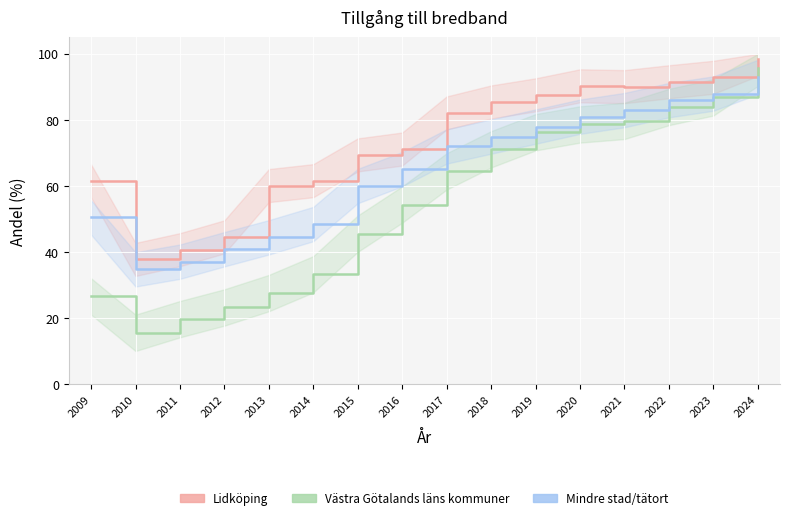

Which series has the largest range (max minus min)?

Västra Götalands läns kommuner